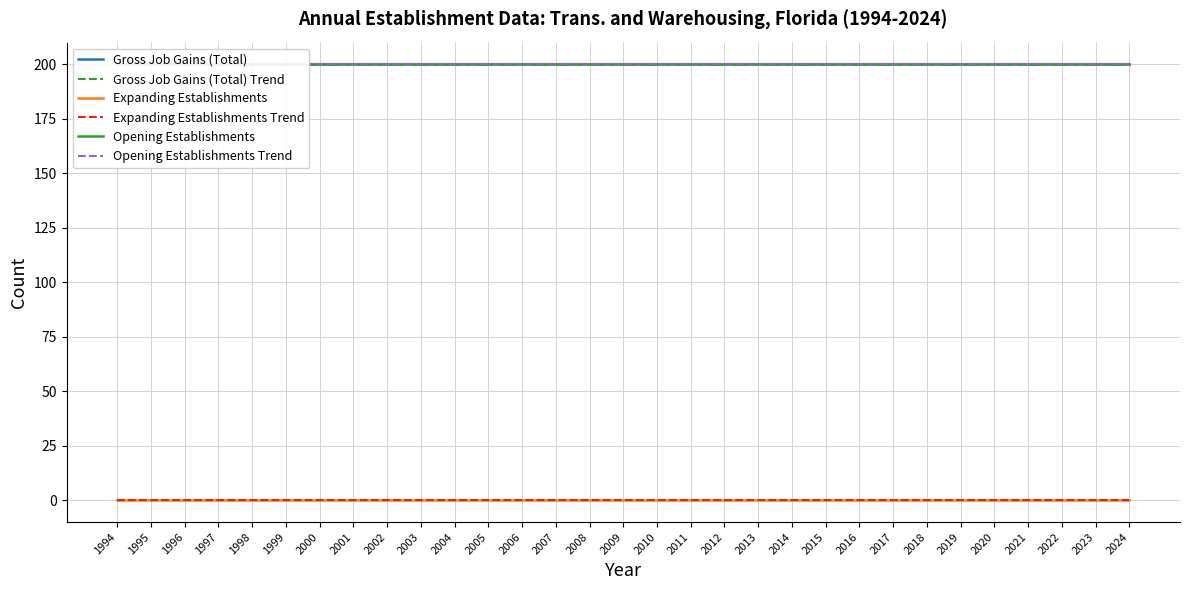

Reading left to right, list all the values displayed in this chart.

Gross Job Gains (Total): 200.0	200.0	200.0	200.0	200.0	200.0	200.0	200.0	200.0	200.0	200.0	200.0	200.0	200.0	200.0	200.0	200.0	200.0	200.0	200.0	200.0	200.0	200.0	200.0	200.0	200.0	200.0	200.0	200.0	200.0	200.0
Gross Job Gains (Total) Trend: 200.0	200.0	200.0	200.0	200.0	200.0	200.0	200.0	200.0	200.0	200.0	200.0	200.0	200.0	200.0	200.0	200.0	200.0	200.0	200.0	200.0	200.0	200.0	200.0	200.0	200.0	200.0	200.0	200.0	200.0	200.0
Expanding Establishments: 0.0	0.0	0.0	0.0	0.0	0.0	0.0	0.0	0.0	0.0	0.0	0.0	0.0	0.0	0.0	0.0	0.0	0.0	0.0	0.0	0.0	0.0	0.0	0.0	0.0	0.0	0.0	0.0	0.0	0.0	0.0
Expanding Establishments Trend: 0.0	0.0	0.0	0.0	0.0	0.0	0.0	0.0	0.0	0.0	0.0	0.0	0.0	0.0	0.0	0.0	0.0	0.0	0.0	0.0	0.0	0.0	0.0	0.0	0.0	0.0	0.0	0.0	0.0	0.0	0.0
Opening Establishments: 200.0	200.0	200.0	200.0	200.0	200.0	200.0	200.0	200.0	200.0	200.0	200.0	200.0	200.0	200.0	200.0	200.0	200.0	200.0	200.0	200.0	200.0	200.0	200.0	200.0	200.0	200.0	200.0	200.0	200.0	200.0
Opening Establishments Trend: 200.0	200.0	200.0	200.0	200.0	200.0	200.0	200.0	200.0	200.0	200.0	200.0	200.0	200.0	200.0	200.0	200.0	200.0	200.0	200.0	200.0	200.0	200.0	200.0	200.0	200.0	200.0	200.0	200.0	200.0	200.0